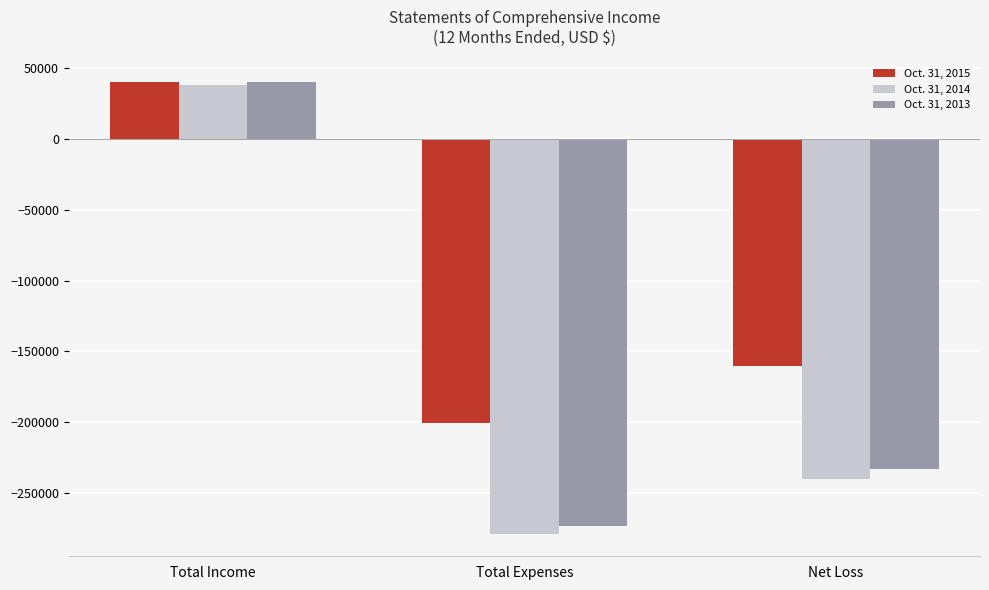

Are the bars grouped side by side (vs. stacked)?

Yes